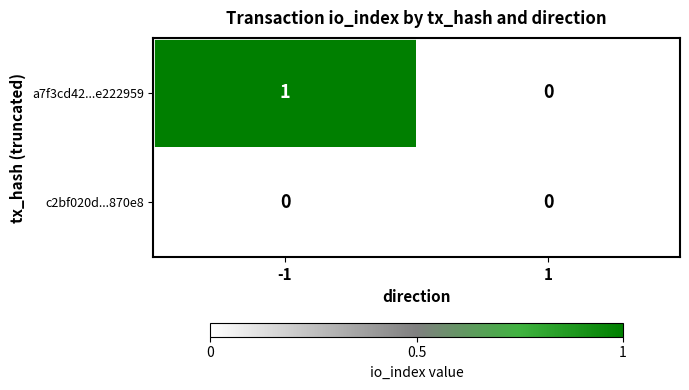

List the series in order of their overall mean, highest first.

a7f3cd42...e222959, c2bf020d...870e8